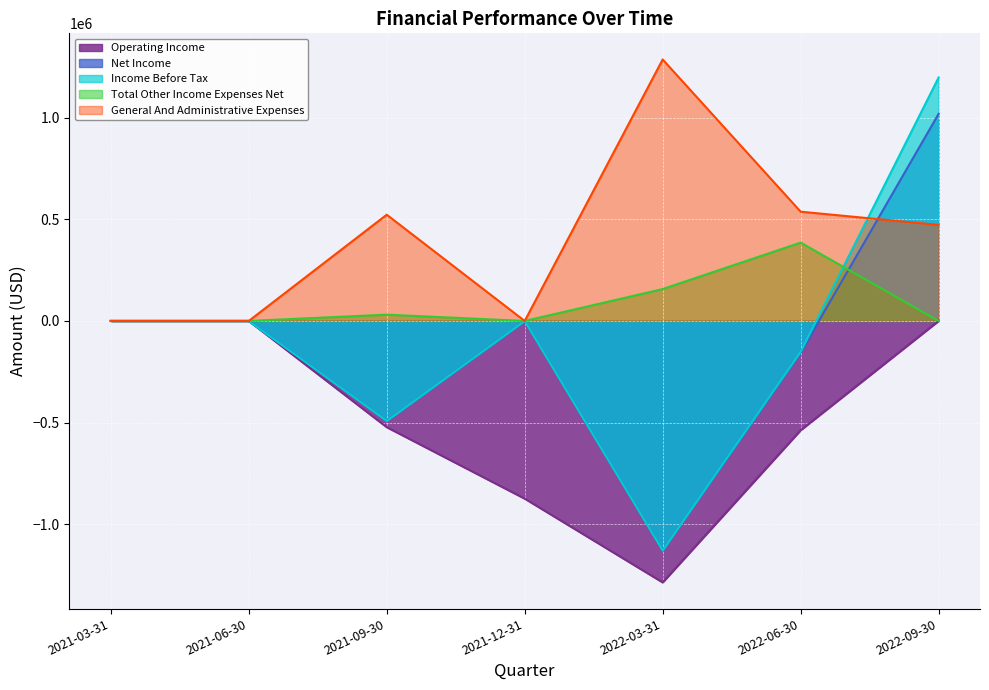

Which label corresponds to the smallest value in the chart?

2022-03-31